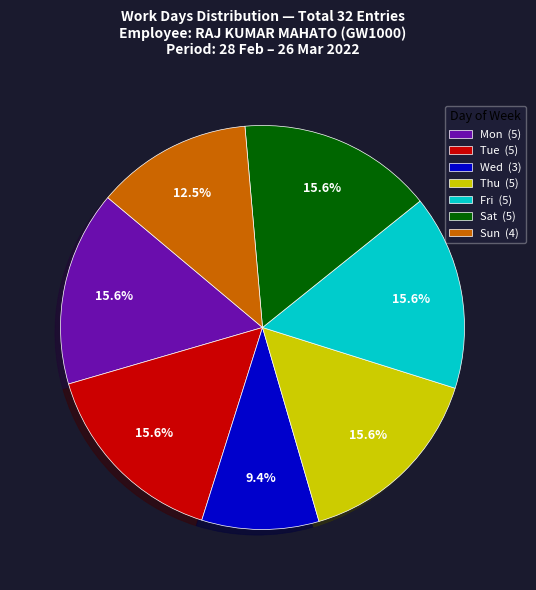

How much of the chart is everything except Sun (4)?

87.5%